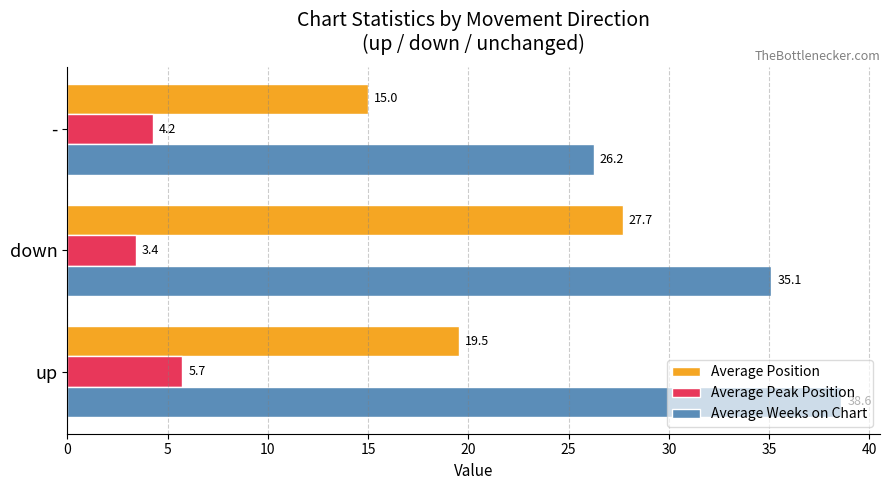

What is the greatest value displayed?

38.6